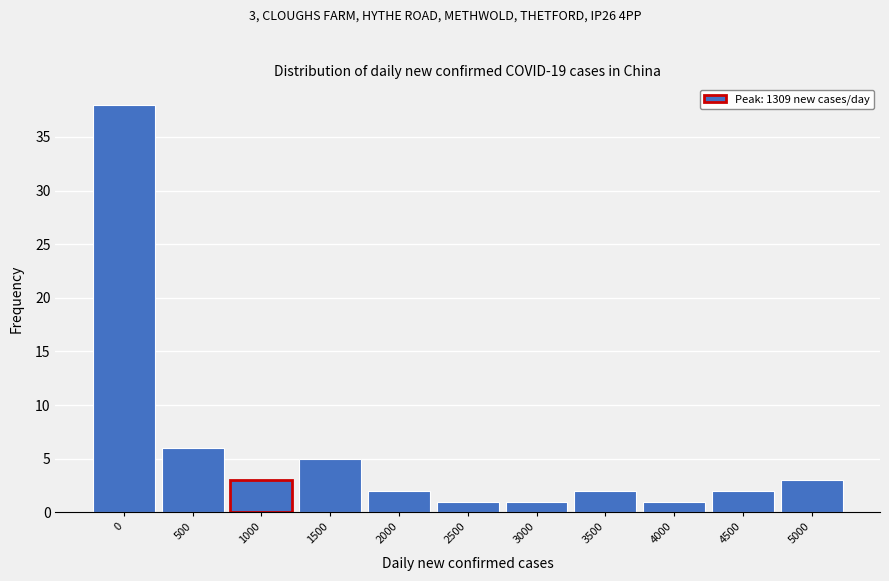

Reading left to right, transcribe all the data shown in this chart.

38	6	3	5	2	1	1	2	1	2	3